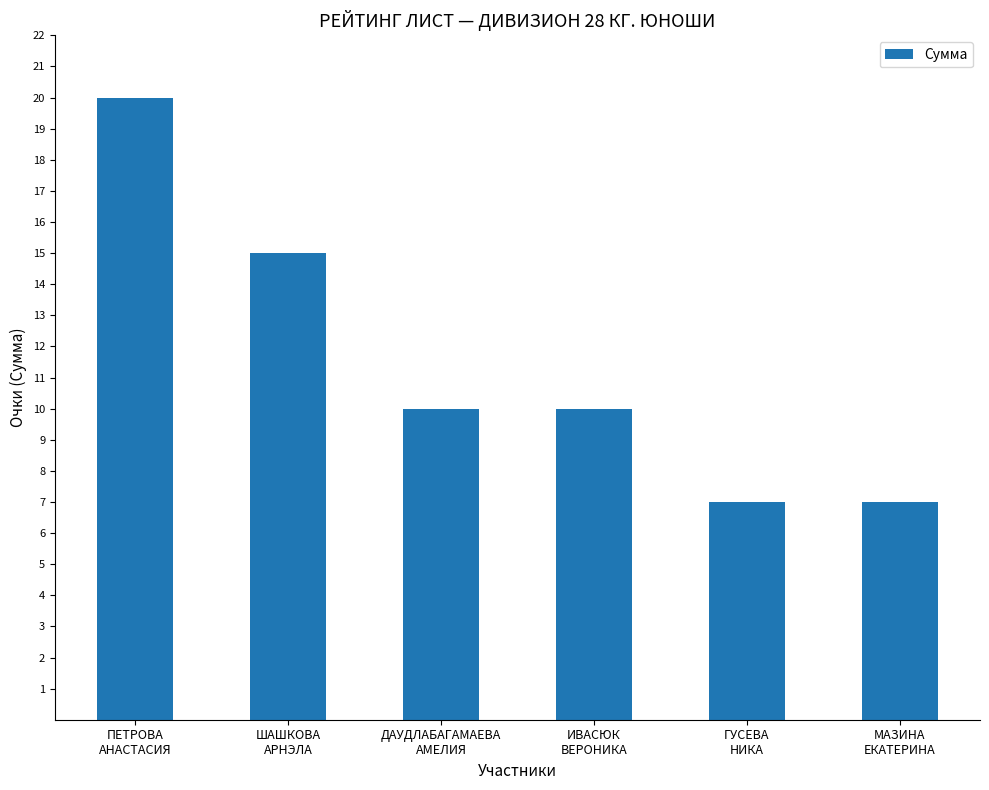

What is the smallest value displayed?

7